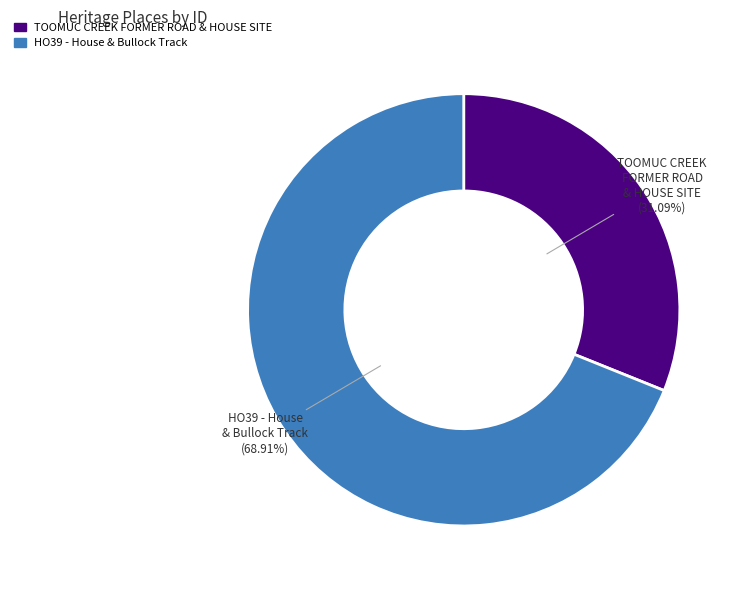

To the nearest percent, what is the difference between the TOOMUC CREEK FORMER ROAD & HOUSE SITE and HO39 - House & Bullock Track slice percentages?

38%